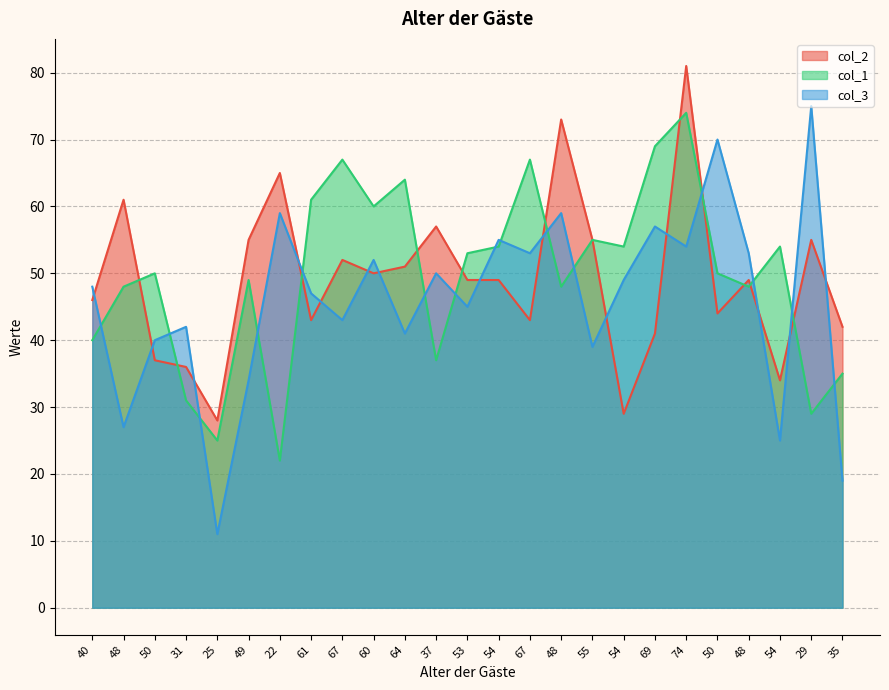

Is the value of col_1 at 31 greater than the value of col_3 at 54?

No